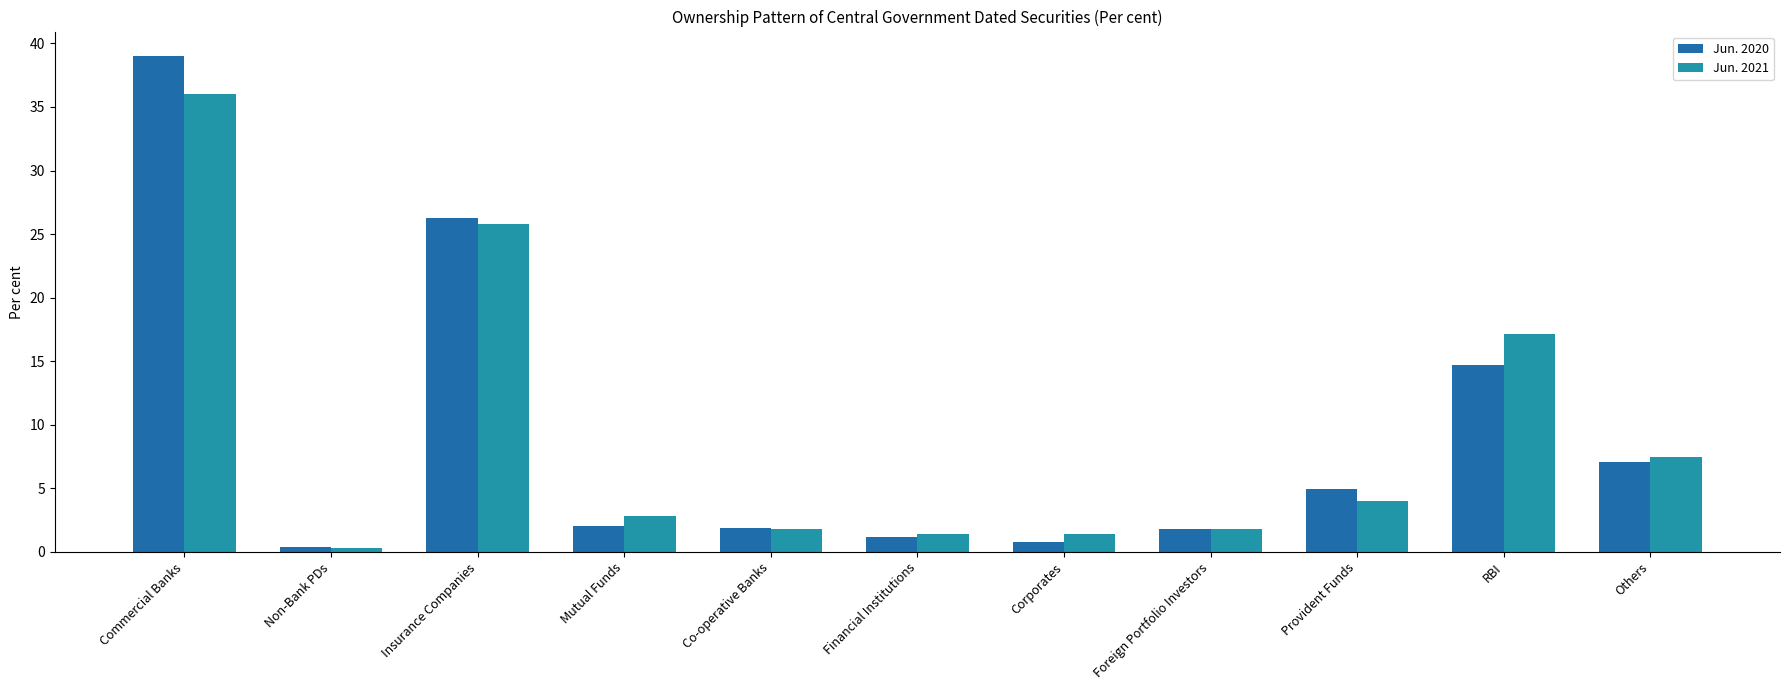

What is the highest value of the Jun. 2021 series?

36.0